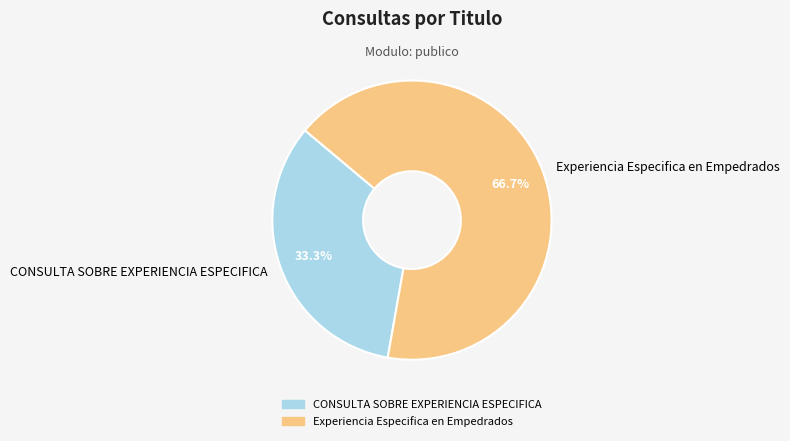

What is the smallest slice in the pie chart?

CONSULTA SOBRE EXPERIENCIA ESPECIFICA